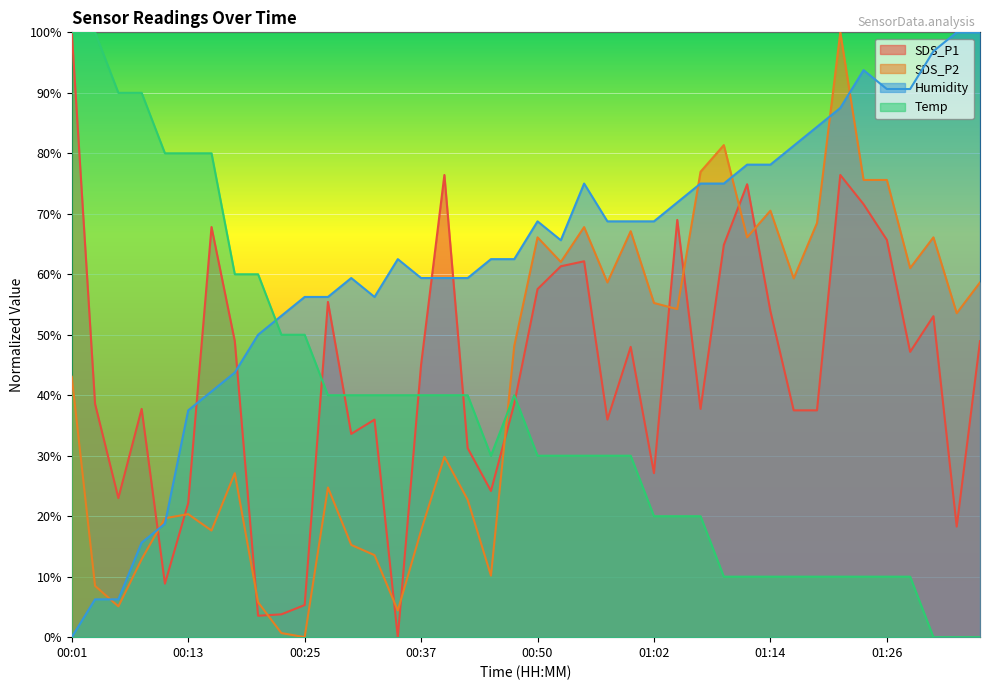

Does the chart display data point markers on the line(s)?

No